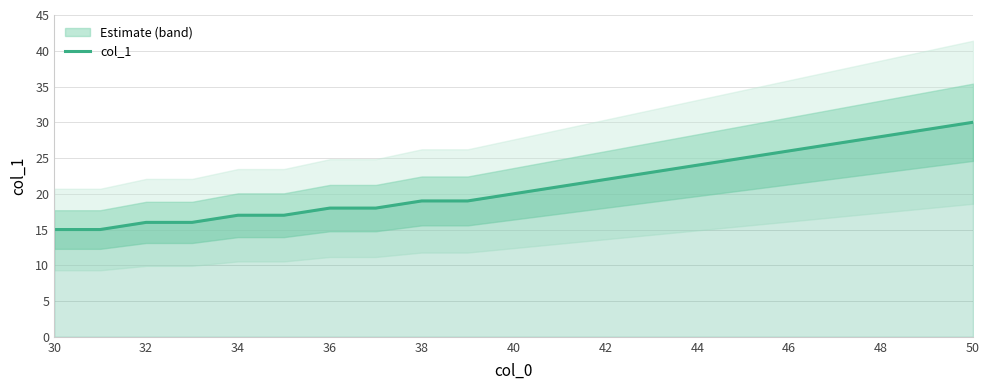

Is it true that col_1 equals 18 at 36?

True